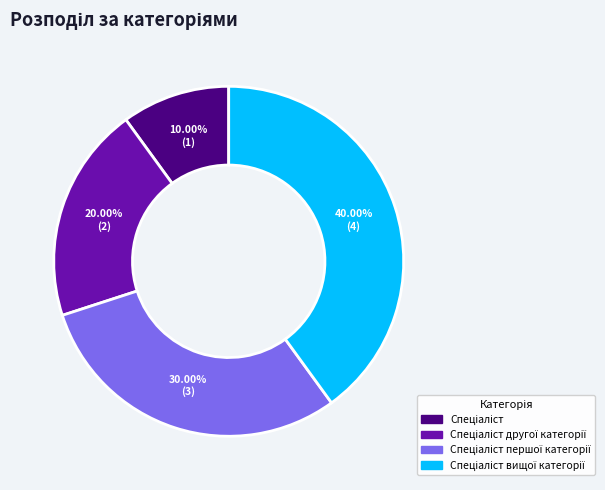

Is there any slice that represents more than half of the pie?

No